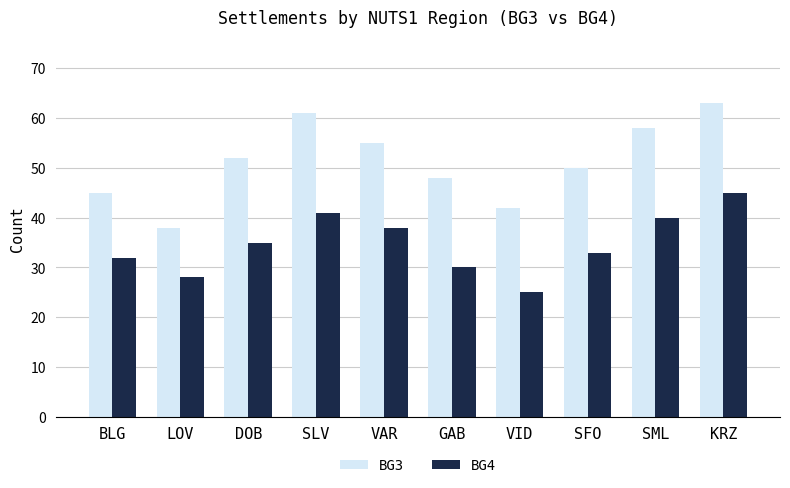

What is the difference between the second highest and minimum values in the BG4 series?

16